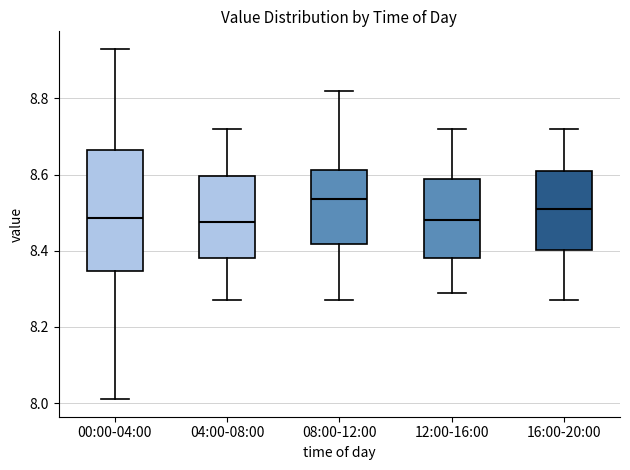

Which box's median line is the highest?

08:00-12:00